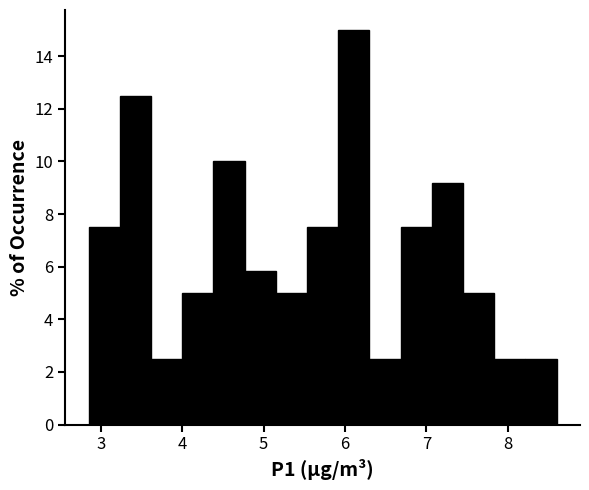

Around what value on the x-axis is the tallest bar? Give the approximate position of its centre, as read against the axis.

6.1